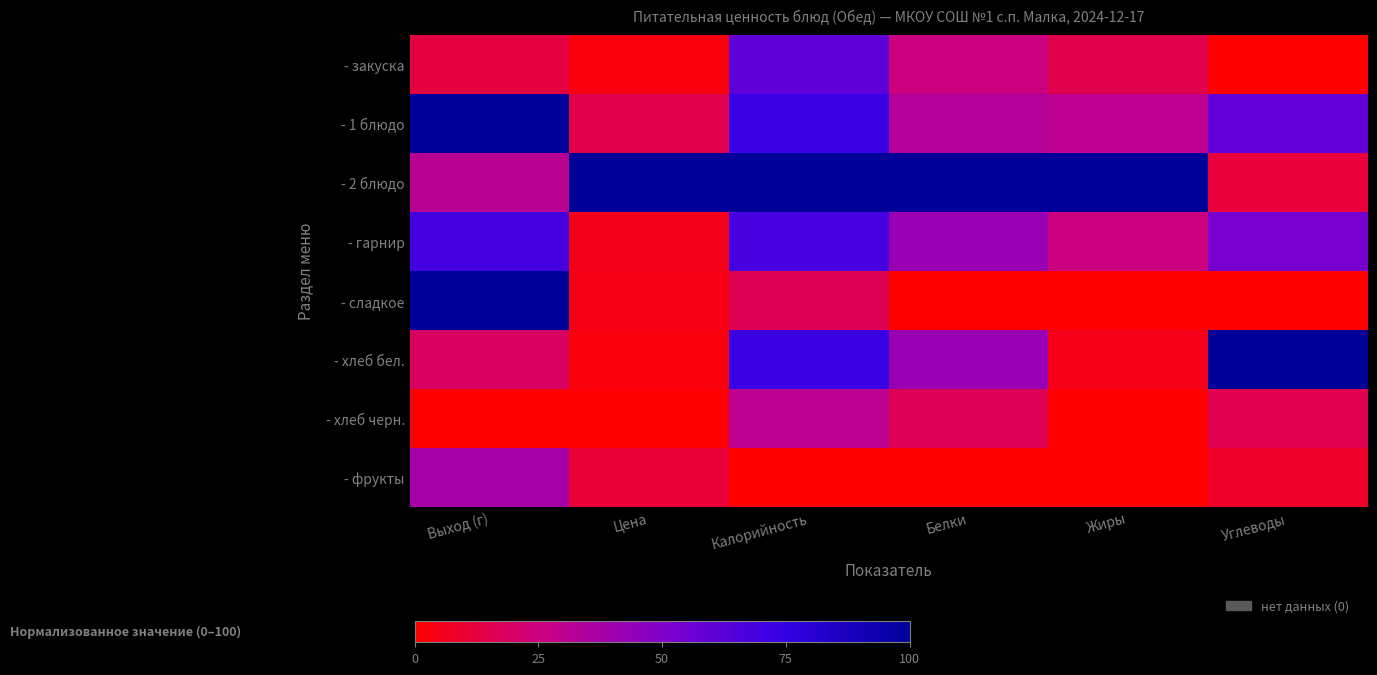

Which label corresponds to the largest value in the chart?

Выход (г)